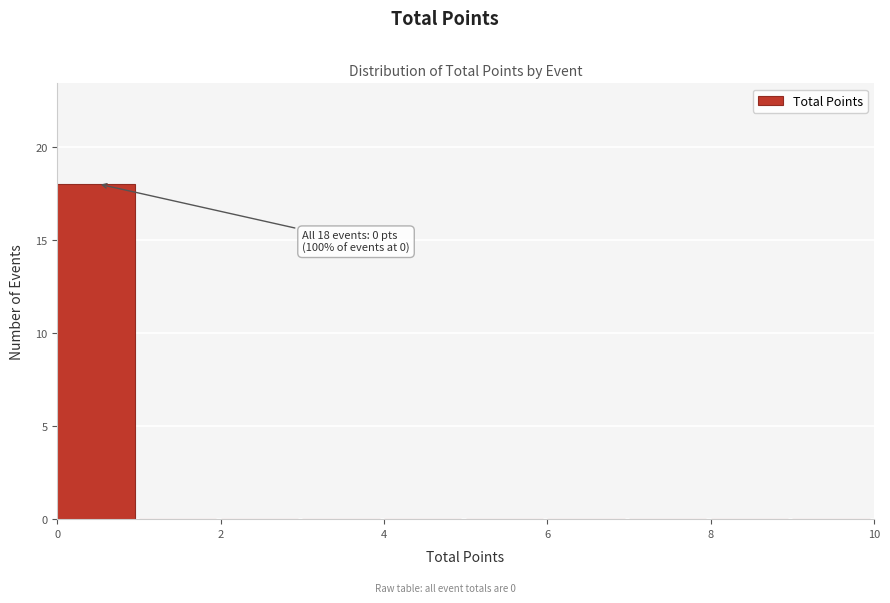

Which range on the x-axis has the tallest bar?

0 to 1